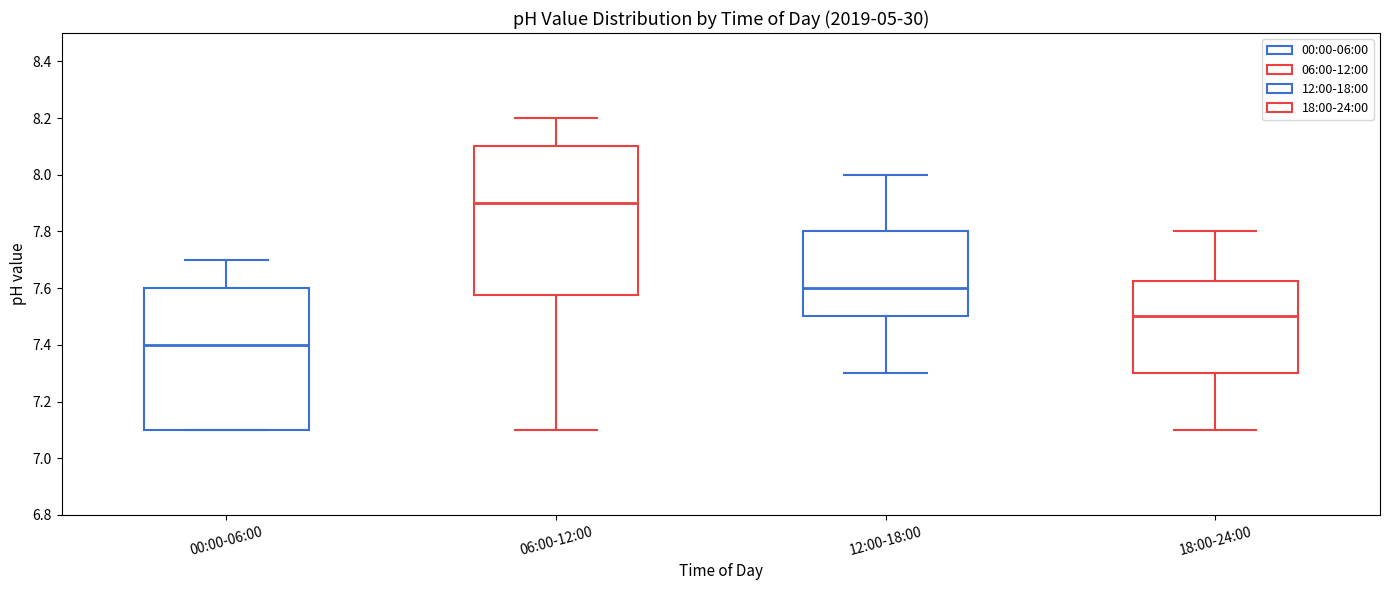

Comparing the boxes themselves (not the whiskers), which one is the tallest?

06:00-12:00